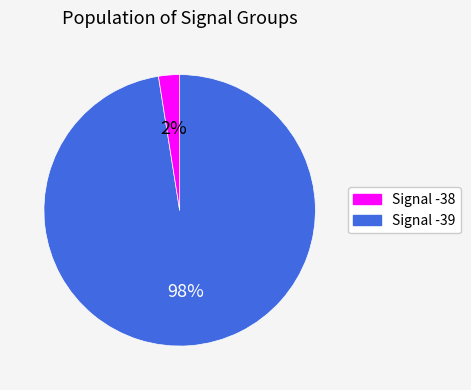

To the nearest percent, what is the average slice percentage?

50%